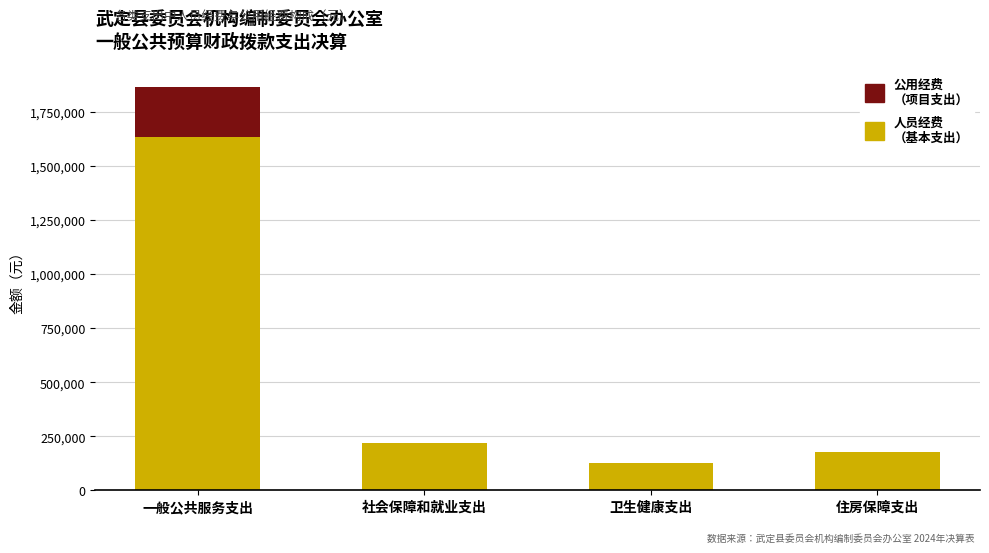

What is the total value across all series at 住房保障支出?

177252.0